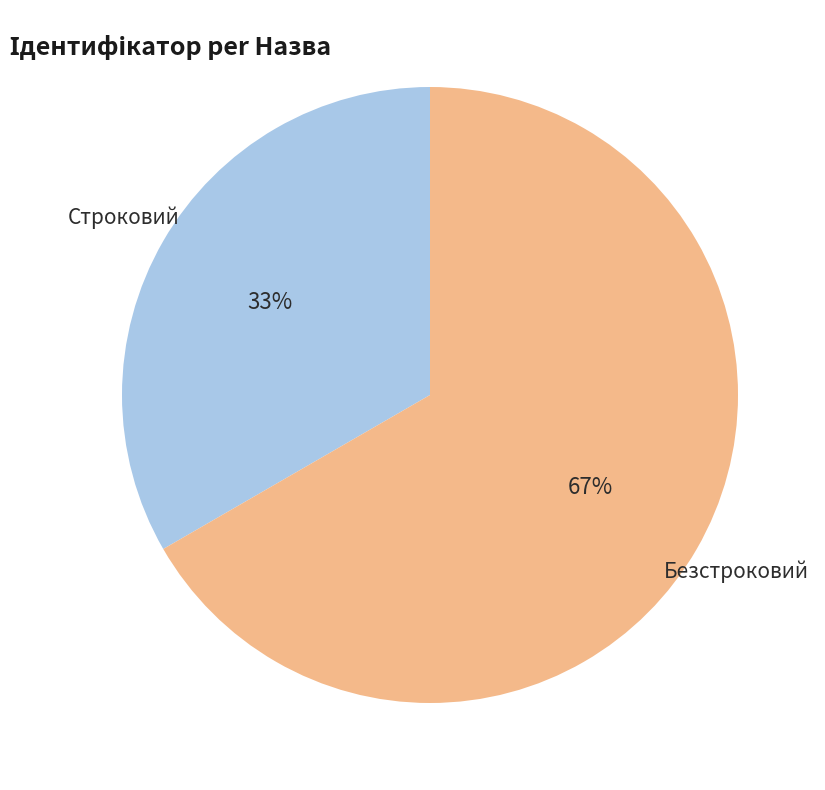

Which has a higher value, Безстроковий or Строковий?

Безстроковий